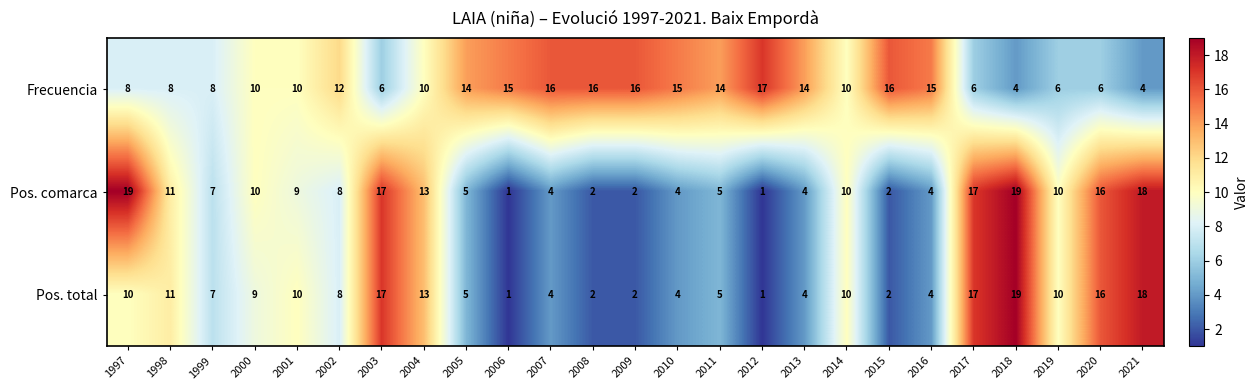

Between 2001 and 2005, which series saw the biggest shift?

Pos. total